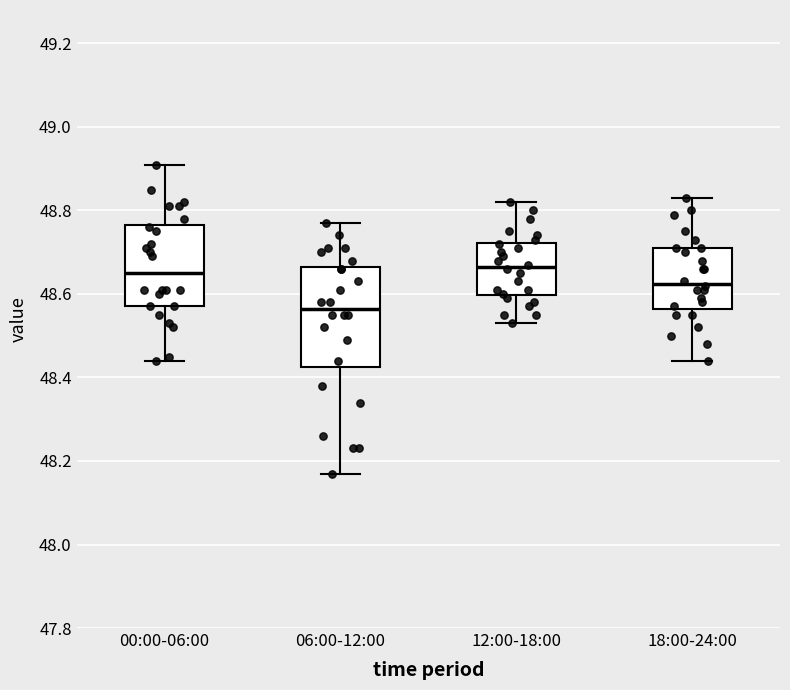

Comparing the boxes themselves (not the whiskers), which one is the tallest?

06:00-12:00